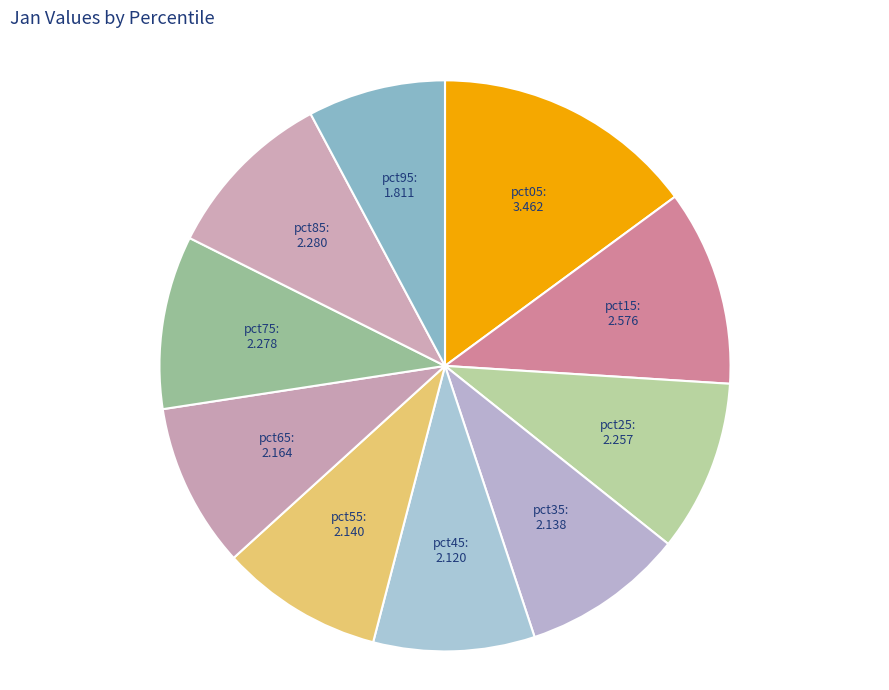

Count the number of slices in the pie.

10